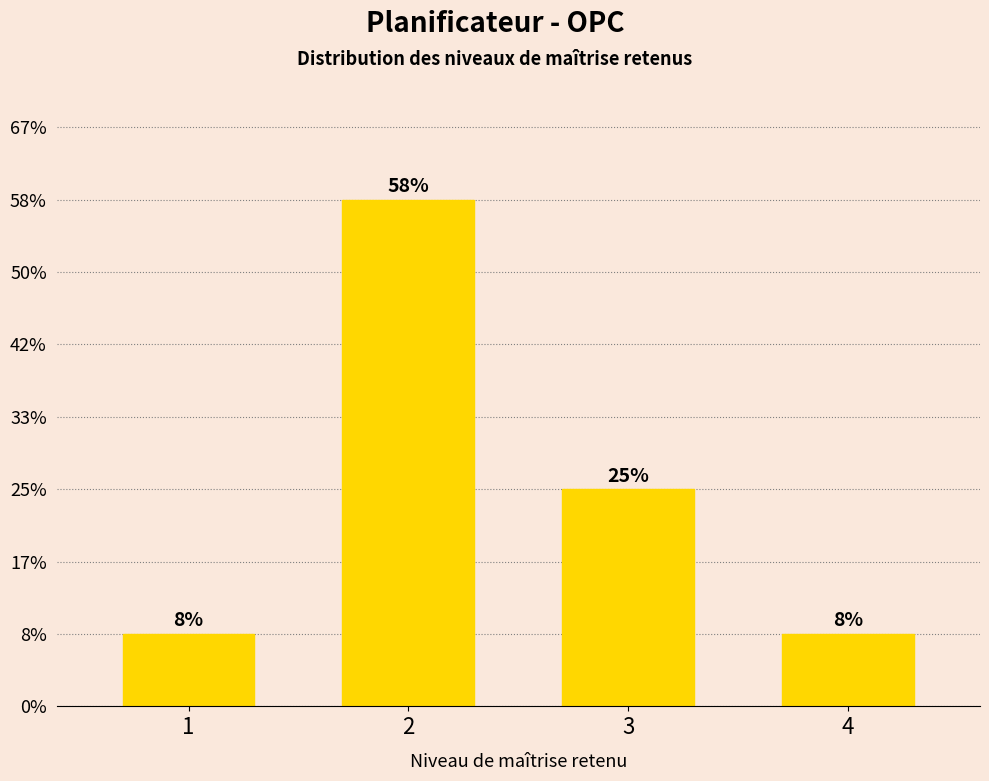

List the labels in order of value, largest first.

2, 3, 1, 4